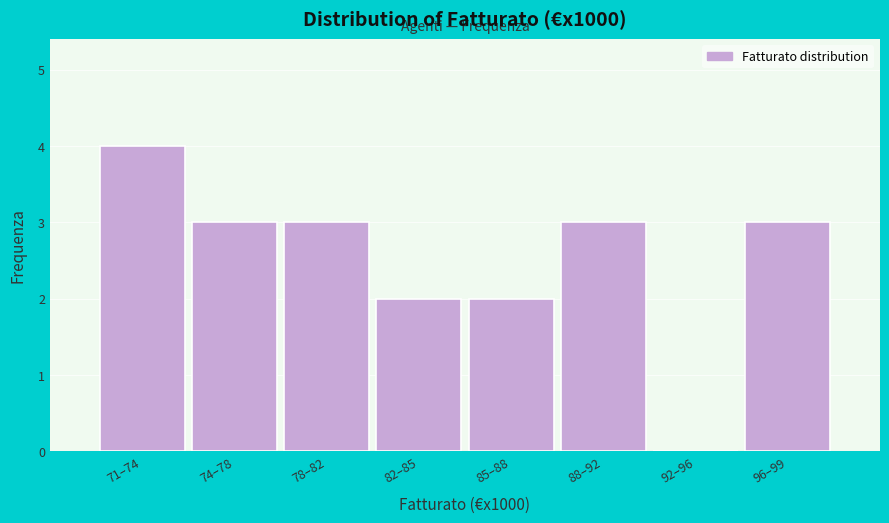

Reading left to right, extract all data points from this chart.

71–74=4	74–78=3	78–82=3	82–85=2	85–88=2	88–92=3	92–96=0	96–99=3